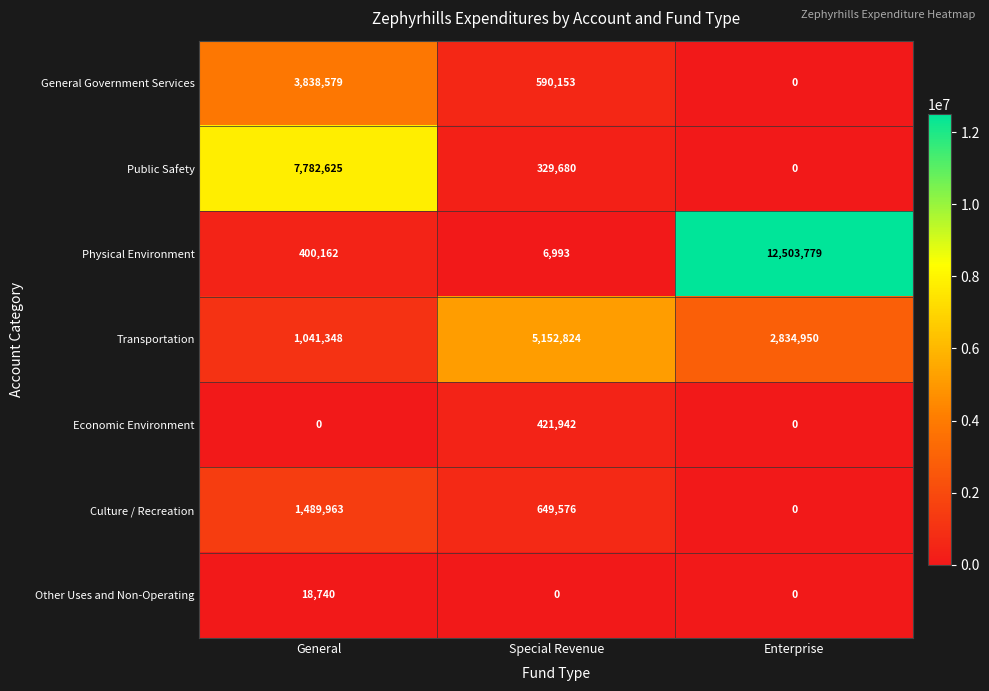

List the series in order of their peak value, highest first.

Physical Environment, Public Safety, Transportation, General Government Services, Culture / Recreation, Economic Environment, Other Uses and Non-Operating